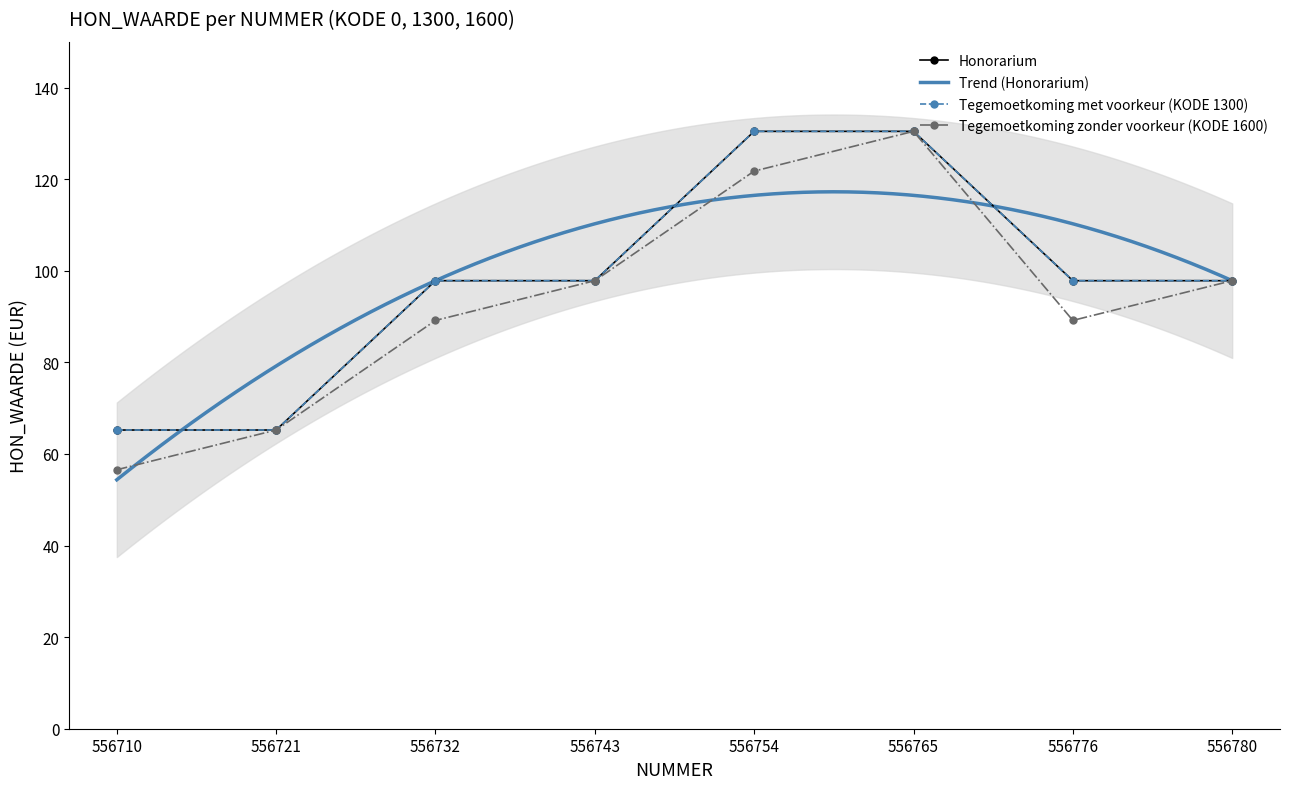

What is the sum of the Tegemoetkoming met voorkeur values at 556780 and 556732?

195.7